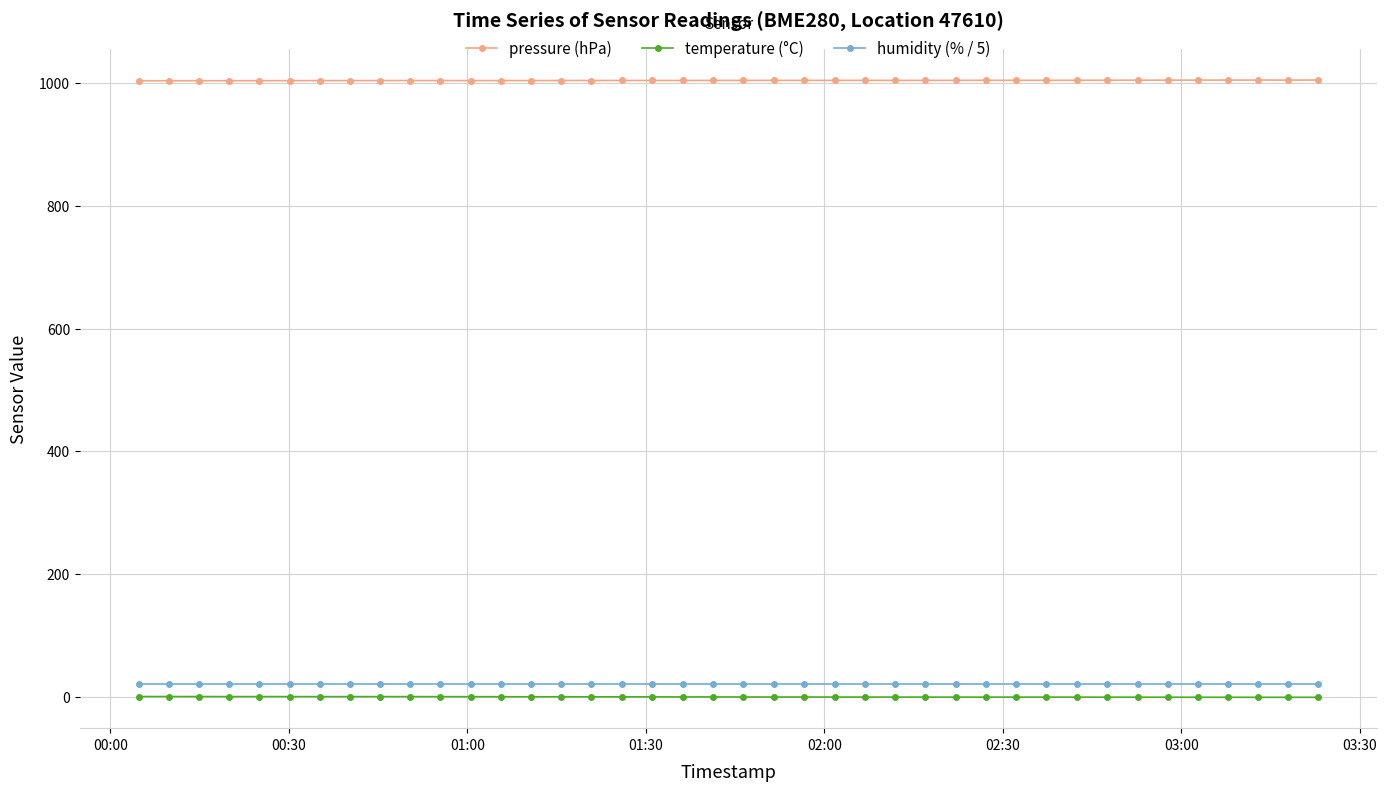

What is the value of the pressure (hPa) point at the 6th from the left?

1004.3